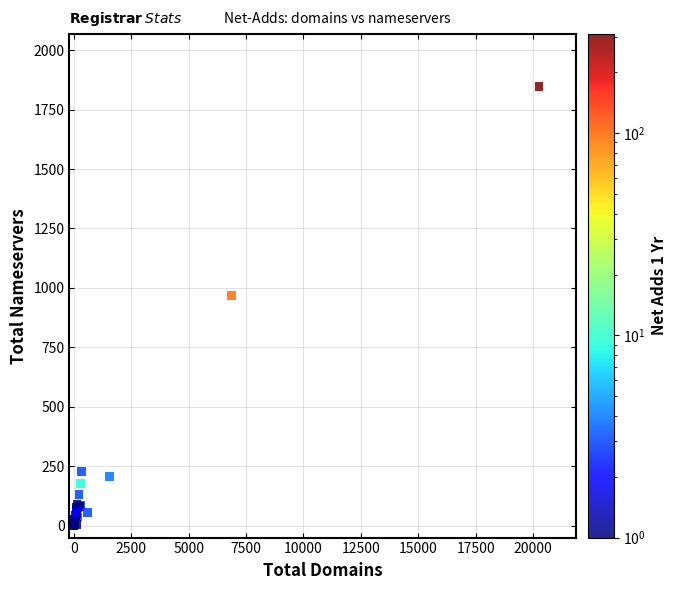

What Y value in the scatter plot is closest to 923?

968